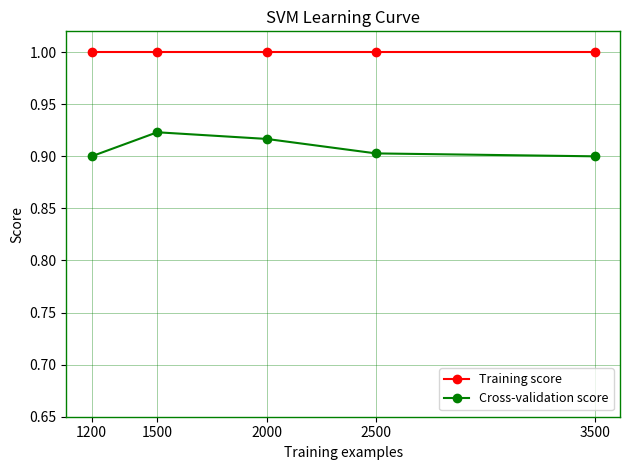

How many distinct data groups are displayed?

2